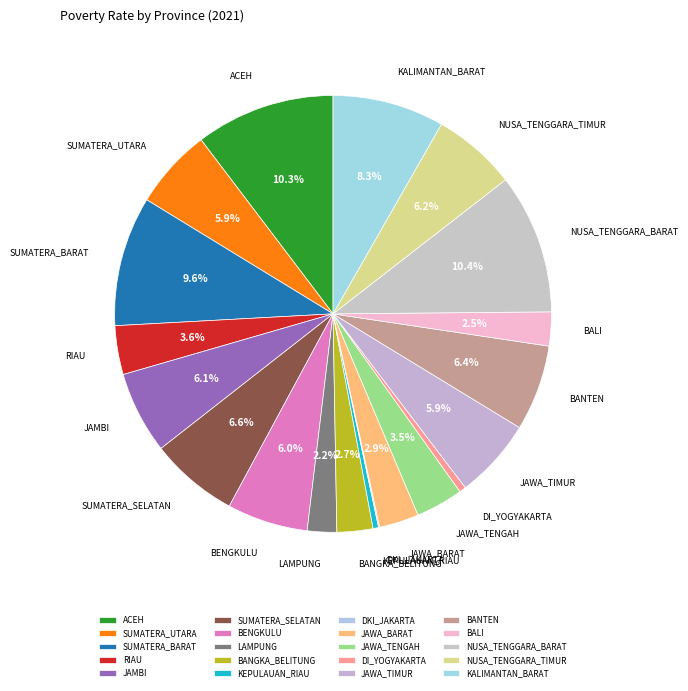

What is the change in value from JAMBI to SUMATERA_SELATAN?

+0.6